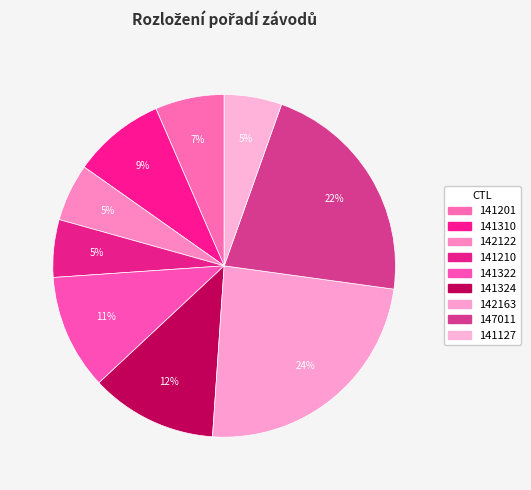

How many slices are in this pie chart?

9